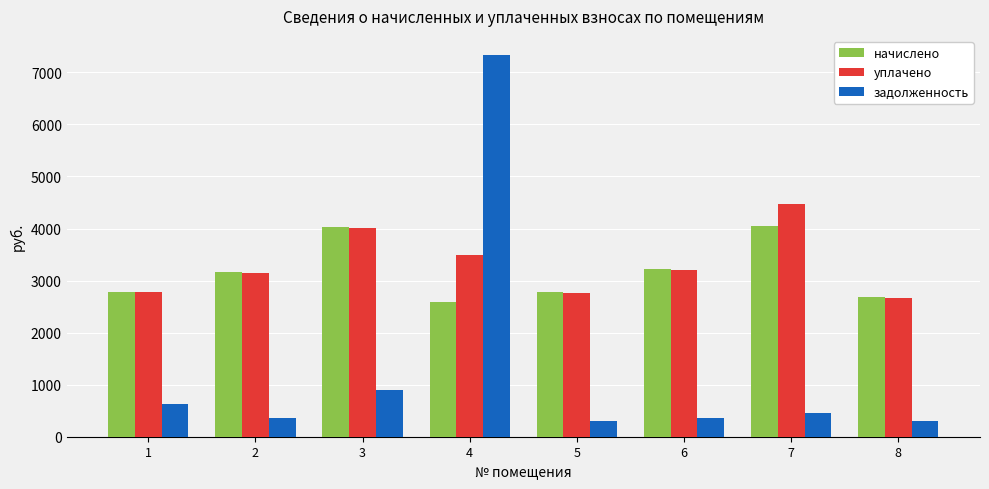

What is the minimum value for начислено?

2592.0